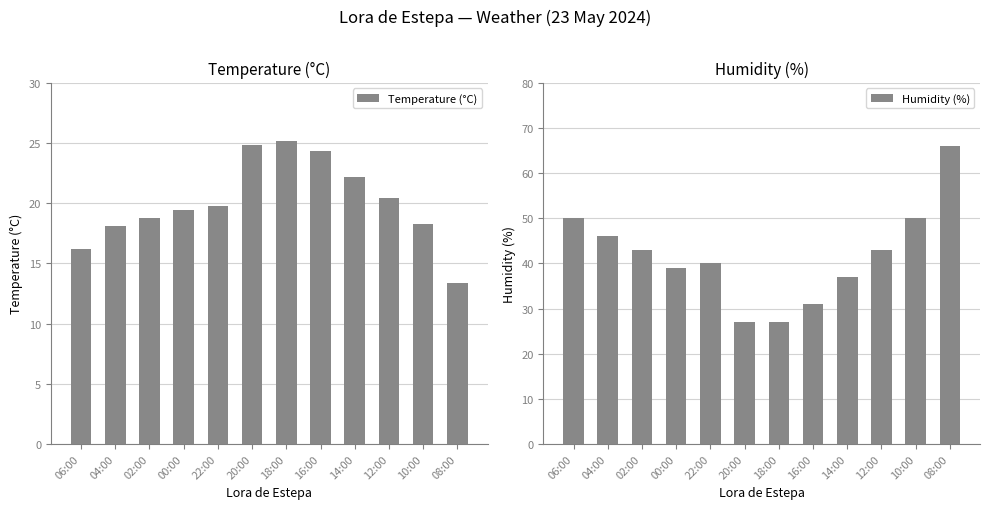

At which category is the sum across all series the highest?

08:00